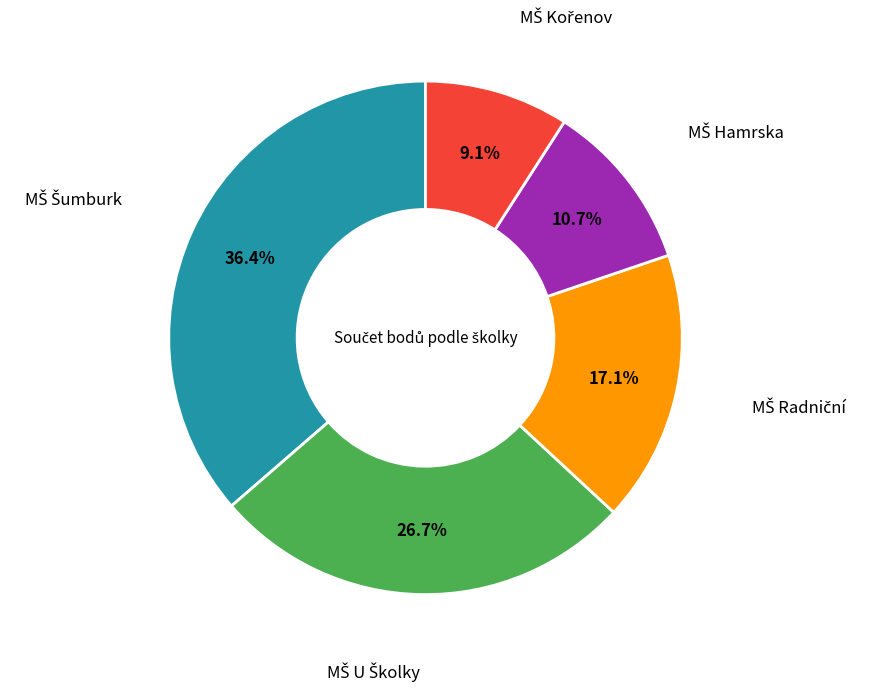

To the nearest percent, what is the average slice percentage?

20%